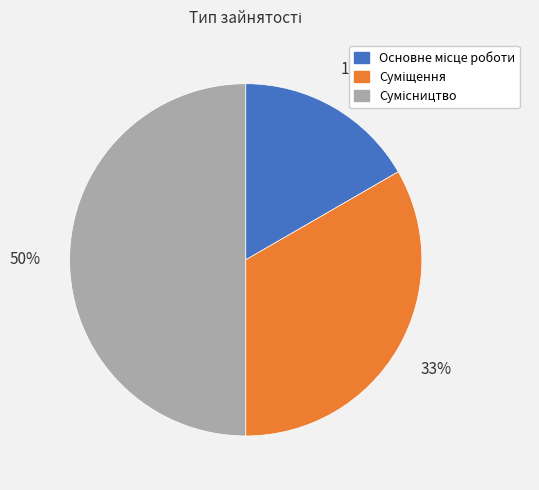

To the nearest percent, what is the difference between the largest and smallest slice percentages?

33%